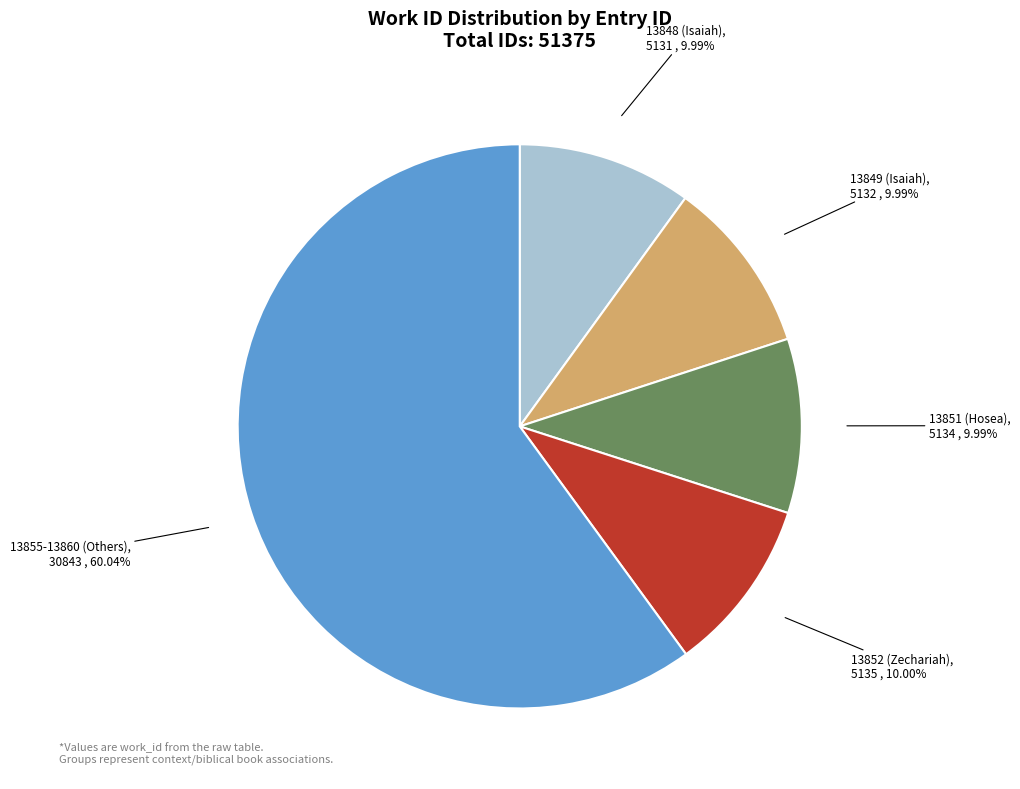

Does any single category account for the majority?

Yes